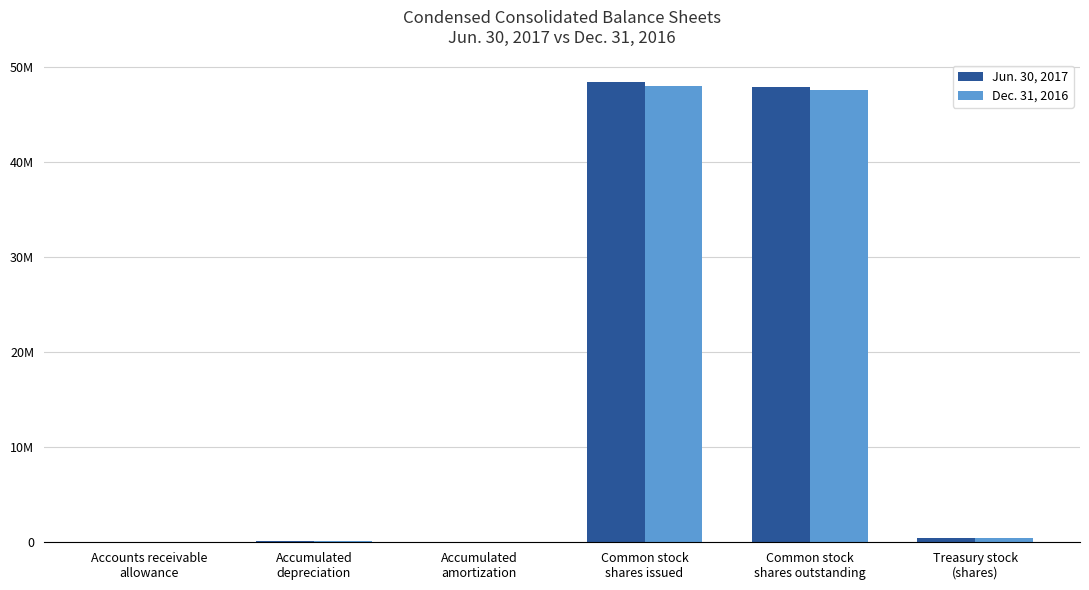

Are the bars horizontal?

No